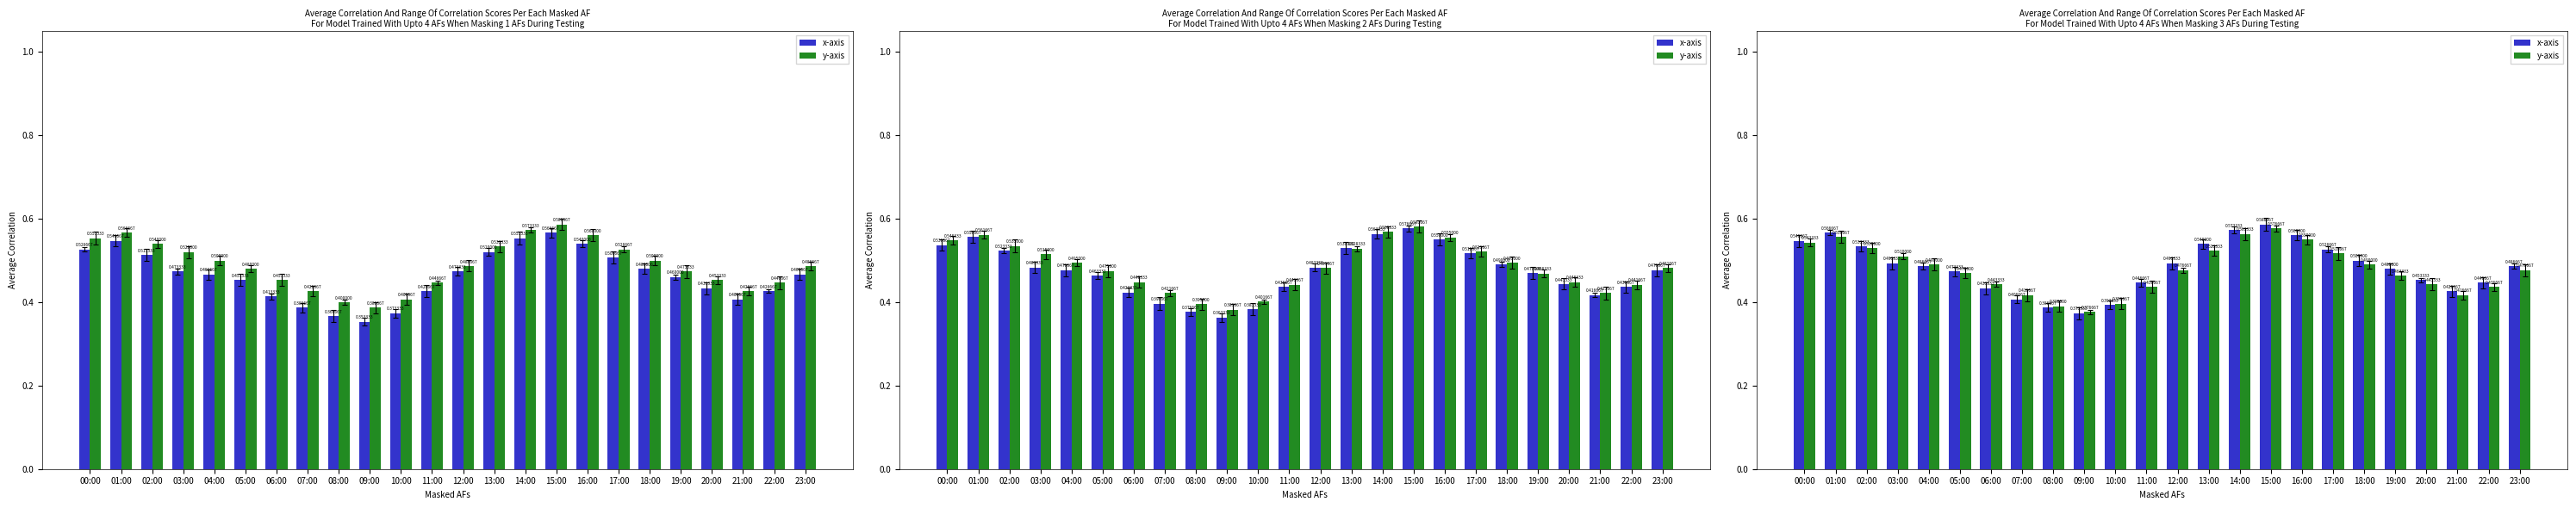

Which series has the widest spread of values?

x-axis